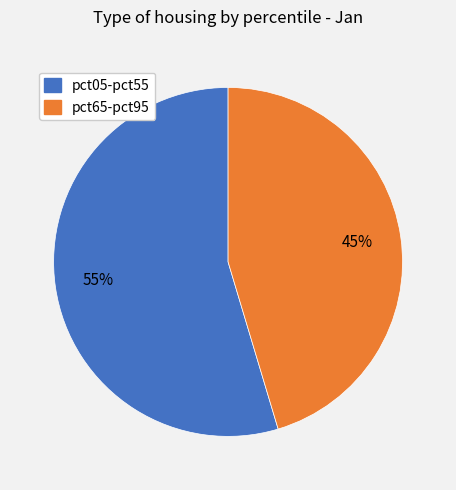

Is there any slice that represents more than half of the pie?

Yes